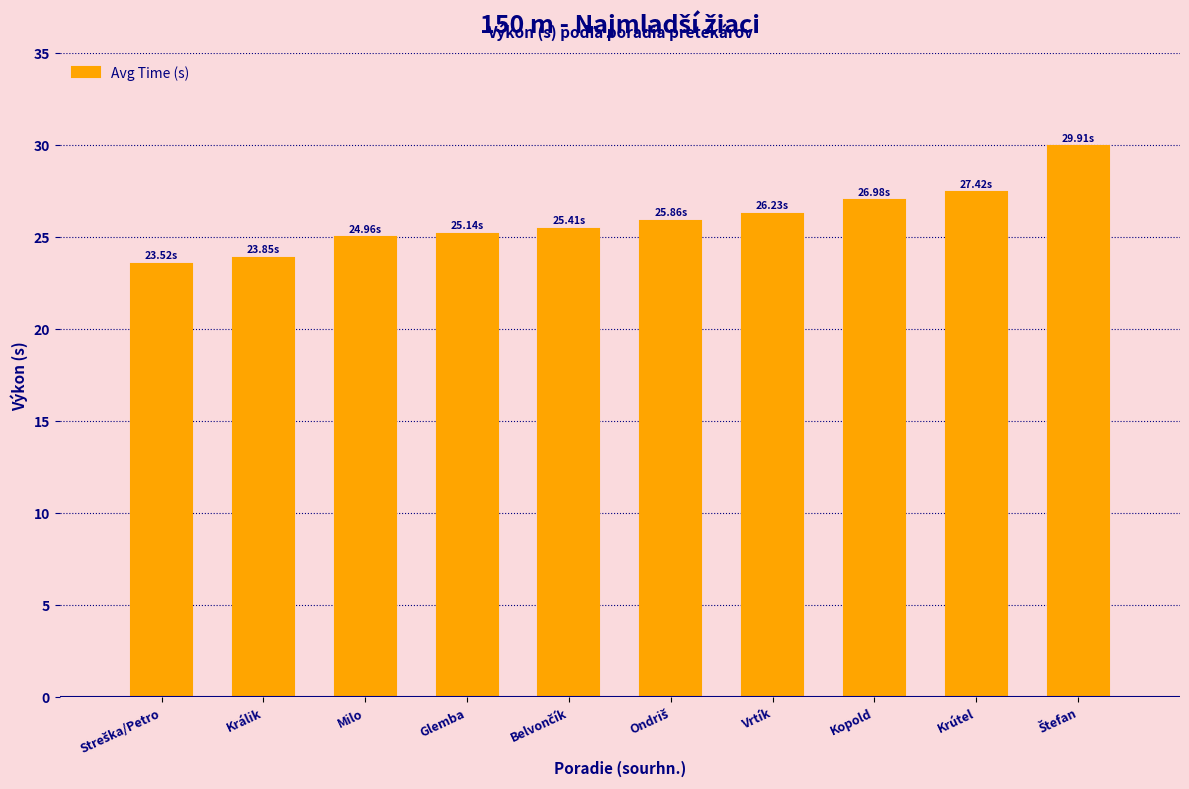

What is the average value?

25.9